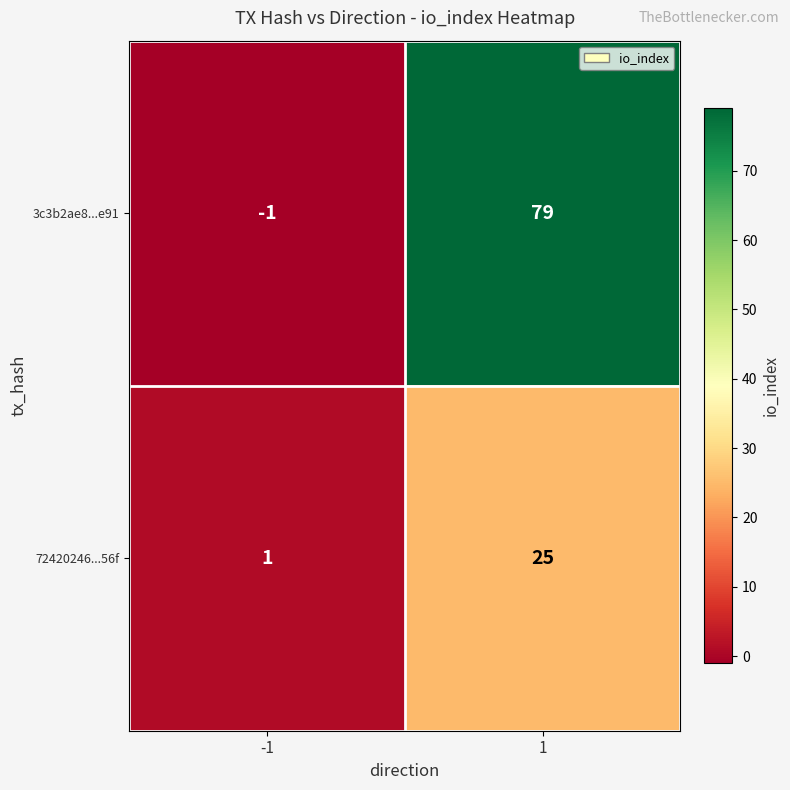

True or false: 72420246...56f has a value of 1 at -1.

True